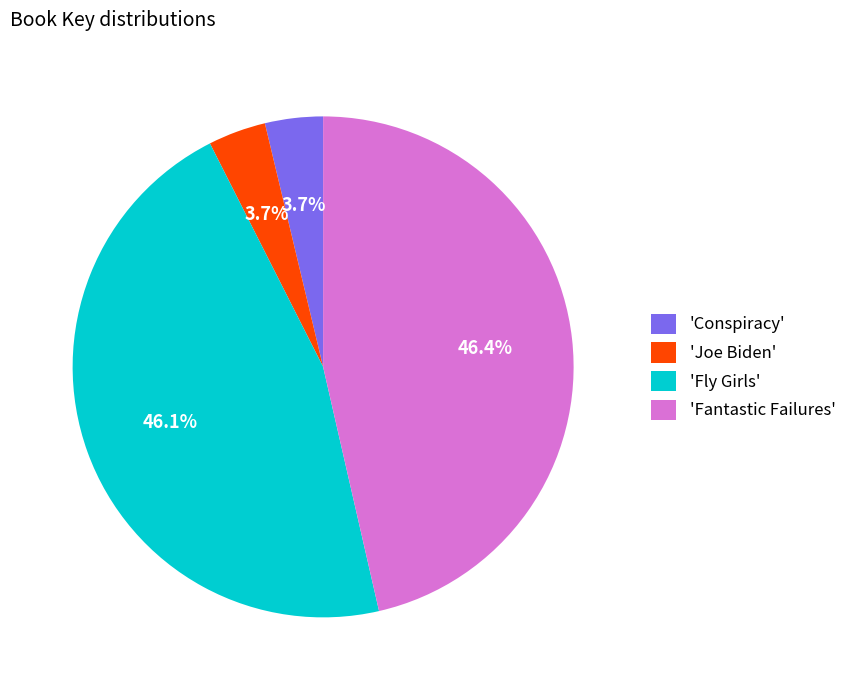

Approximately how many times larger is the value at 'Fantastic Failures' compared to 'Fly Girls'?

1.0